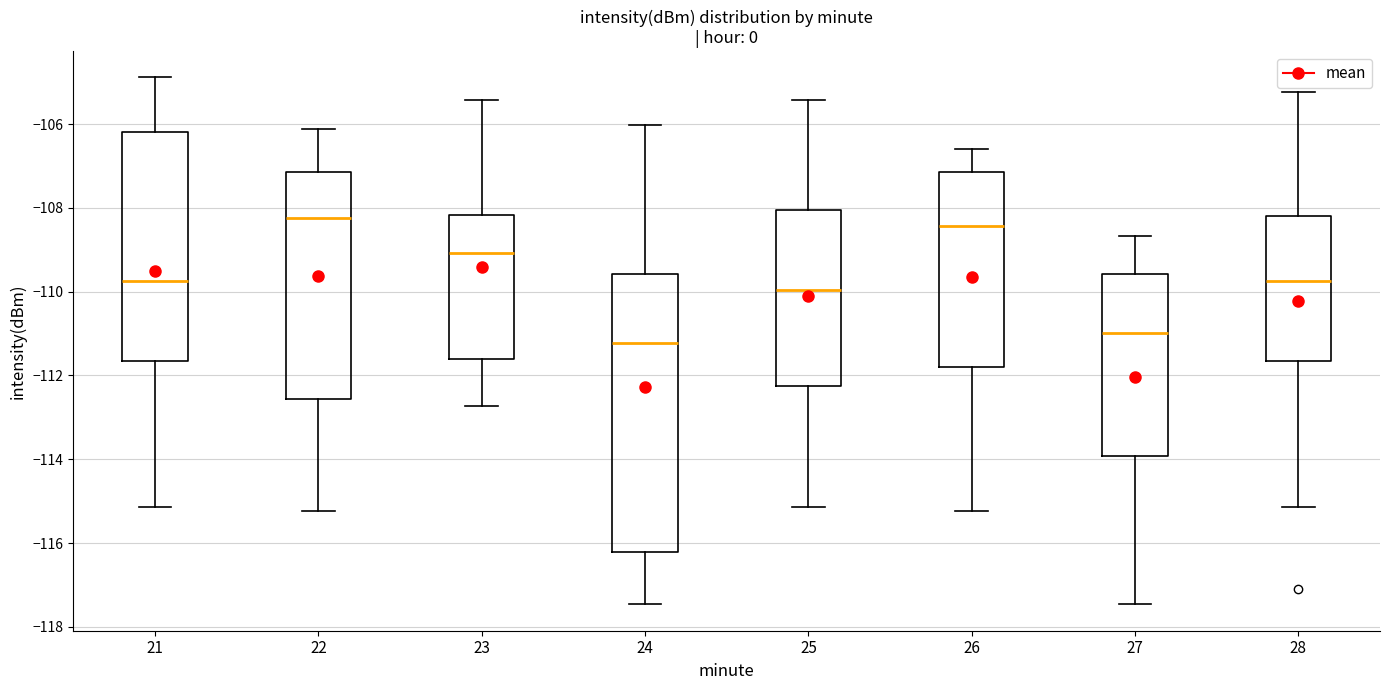

Which box is the tallest, from its lower edge to its upper edge?

24